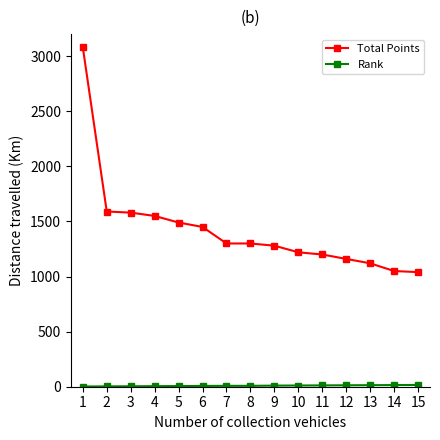

What is the greatest value displayed?

3080